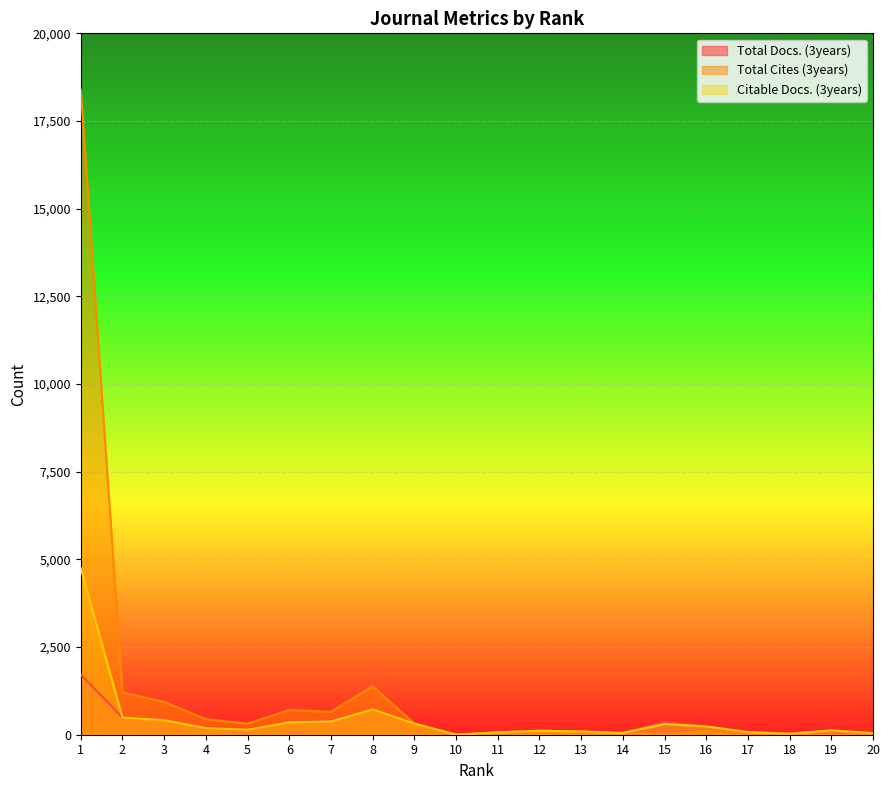

Reading right to left, extract all data points from this chart.

Total Docs. (3years): 48	123	32	85	235	371	52	93	116	69	1	318	724	384	360	141	187	419	490	1718
Total Cites (3years): 31	4	15	10	109	39	30	92	105	67	5	315	1384	651	705	318	445	933	1206	18393
Citable Docs. (3years): 47	122	29	74	235	305	51	92	114	68	1	316	722	377	353	141	186	415	487	4750